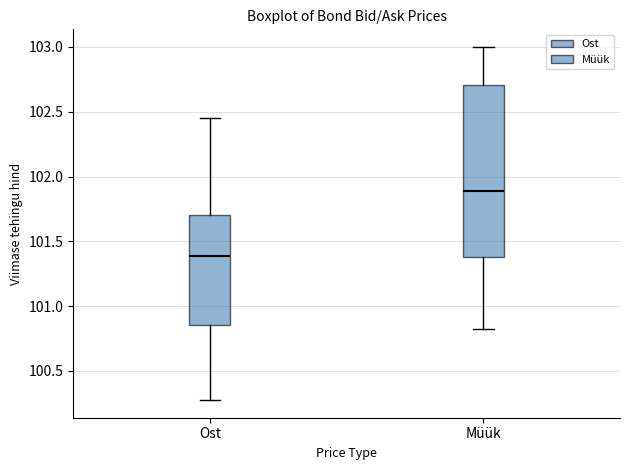

Comparing the boxes themselves (not the whiskers), which one is the tallest?

Müük